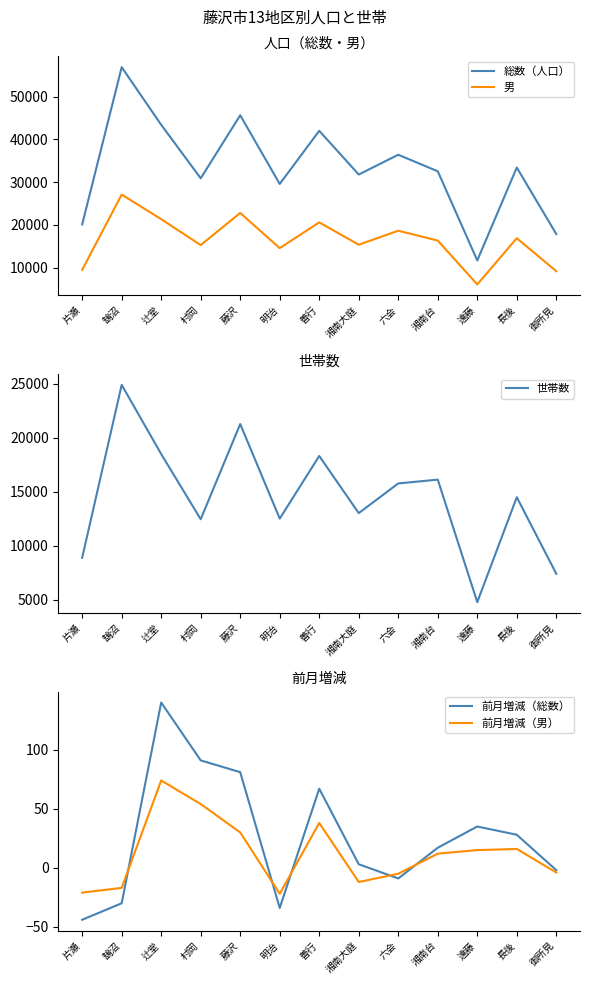

What is the sum of all 世帯数 values?

188393